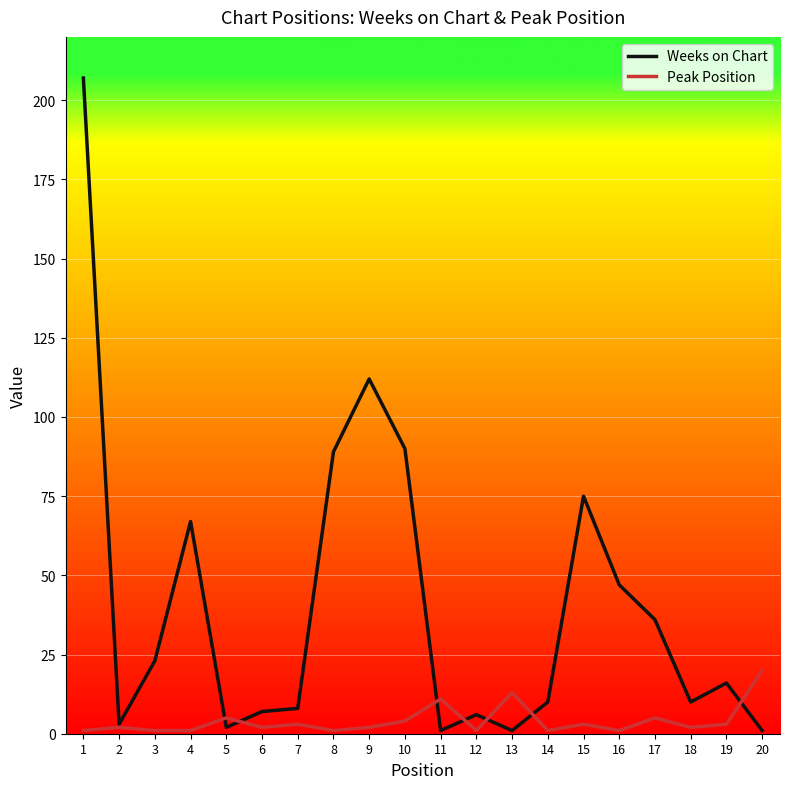

List the series in order of their overall mean, highest first.

Weeks on Chart, Peak Position